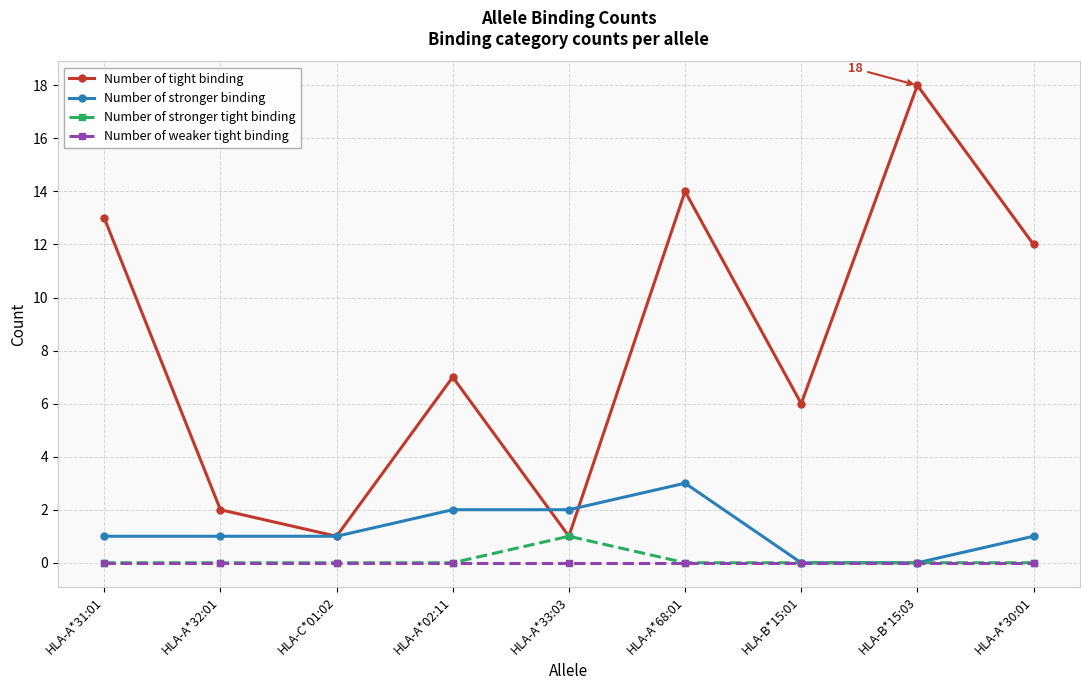

Is the value of Number of tight binding at HLA-C*01:02 greater than the value of Number of stronger binding at HLA-B*15:01?

Yes